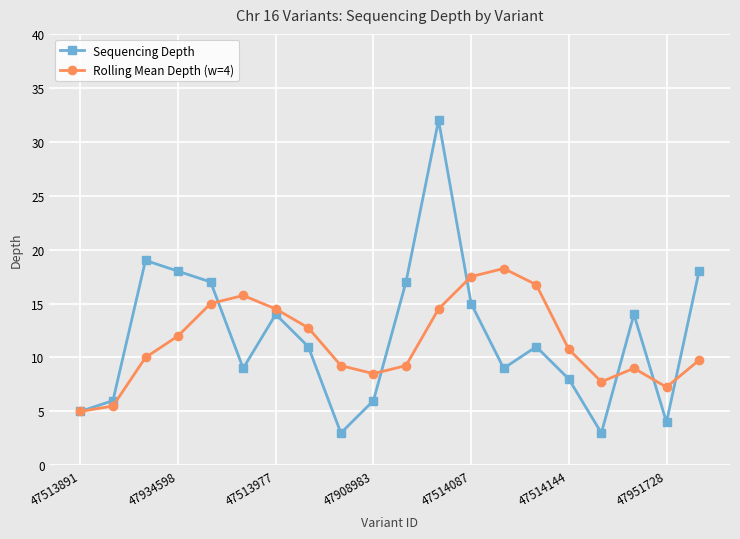

What is the maximum value shown in the chart?

32.0